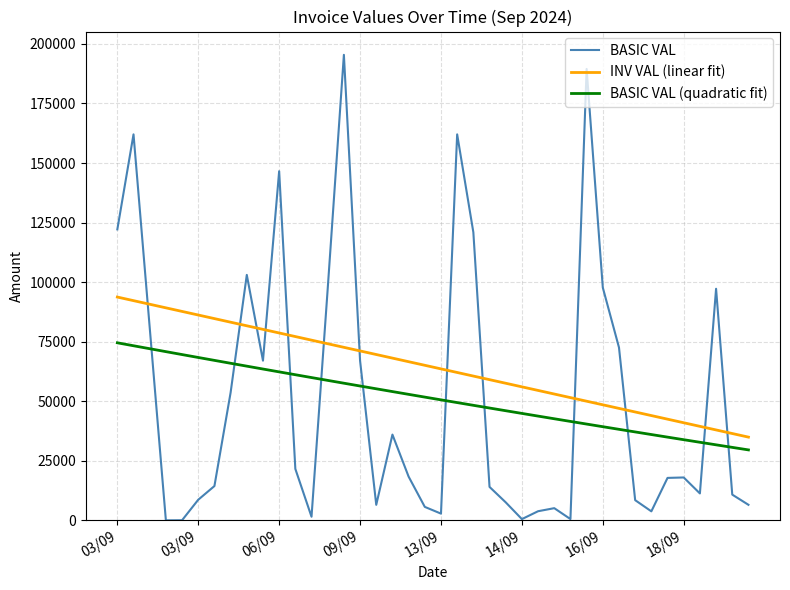

Which series has the largest total across all categories?

INV VAL (linear fit)